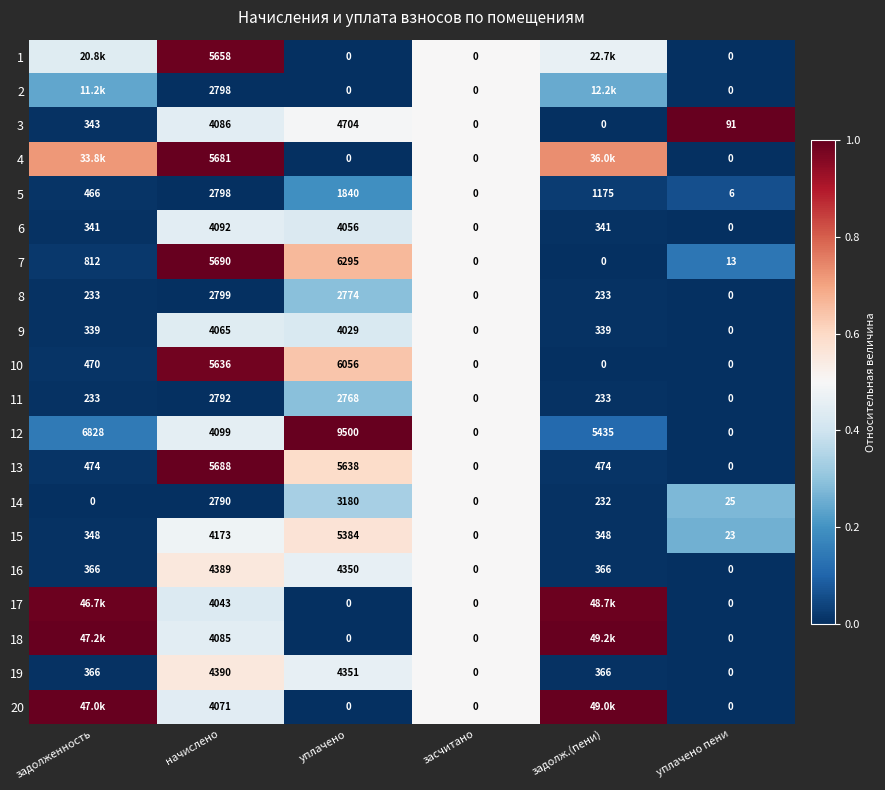

Is the value of 5 at засчитано greater than the value of 15 at задолженность?

No